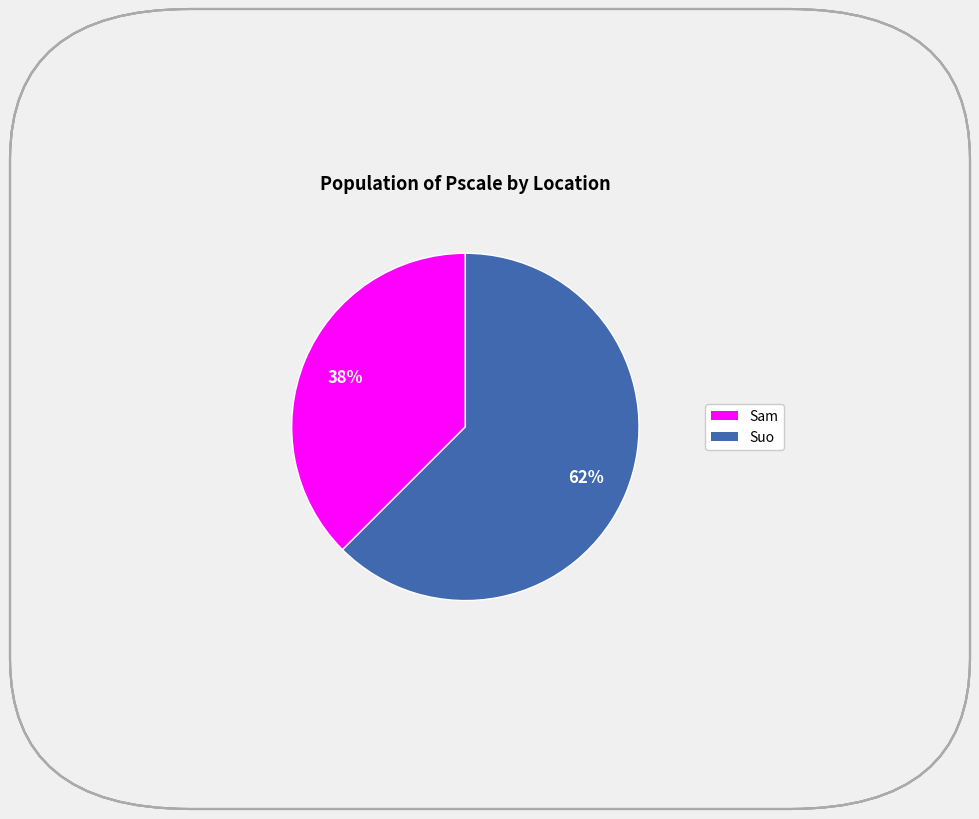

Approximately how many times larger is the value at Sam compared to Suo?

0.6